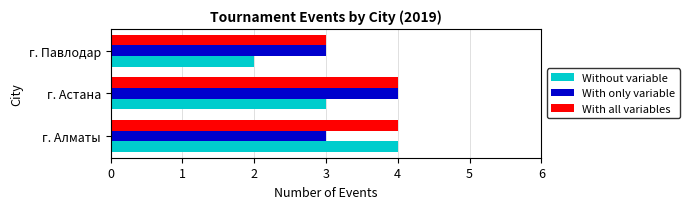

What is the lowest value of the With all variables series?

3